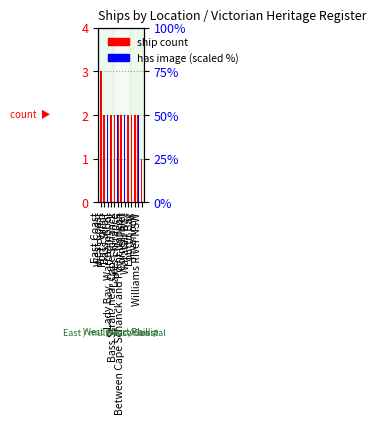

What is the average value of the has image (scaled) series?

15